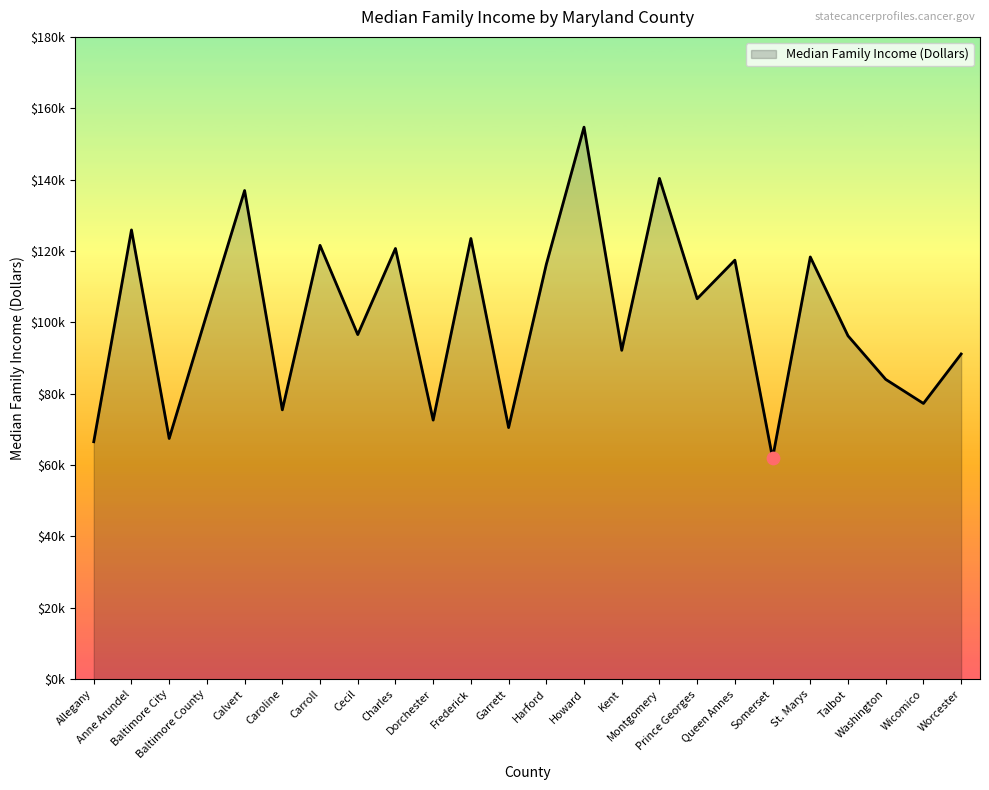

What is the ratio of the value at Allegany to the value at Cecil?

0.7